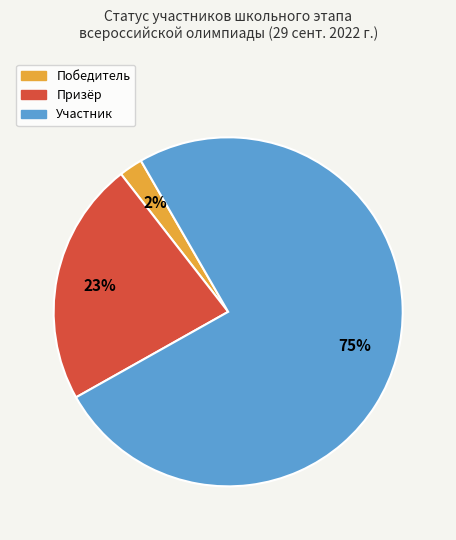

Which category has the biggest portion of the pie?

Участник